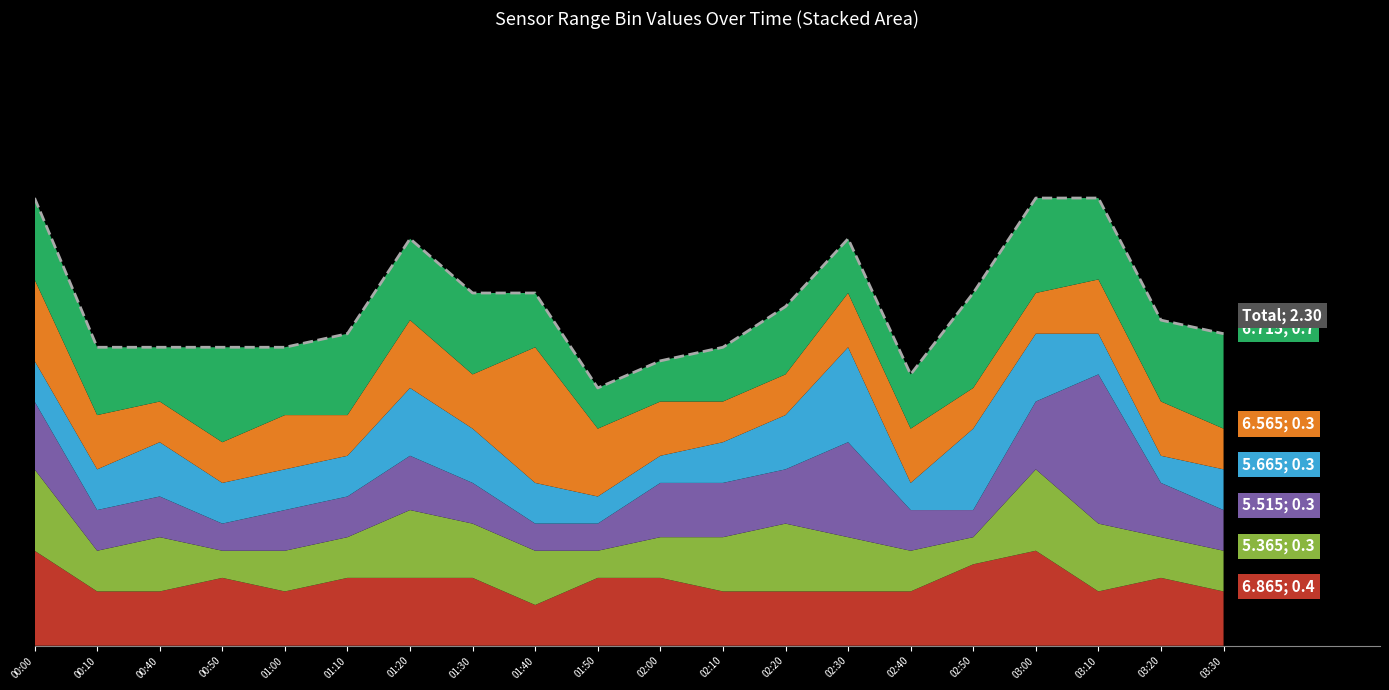

What is the sum of all values?

50.2